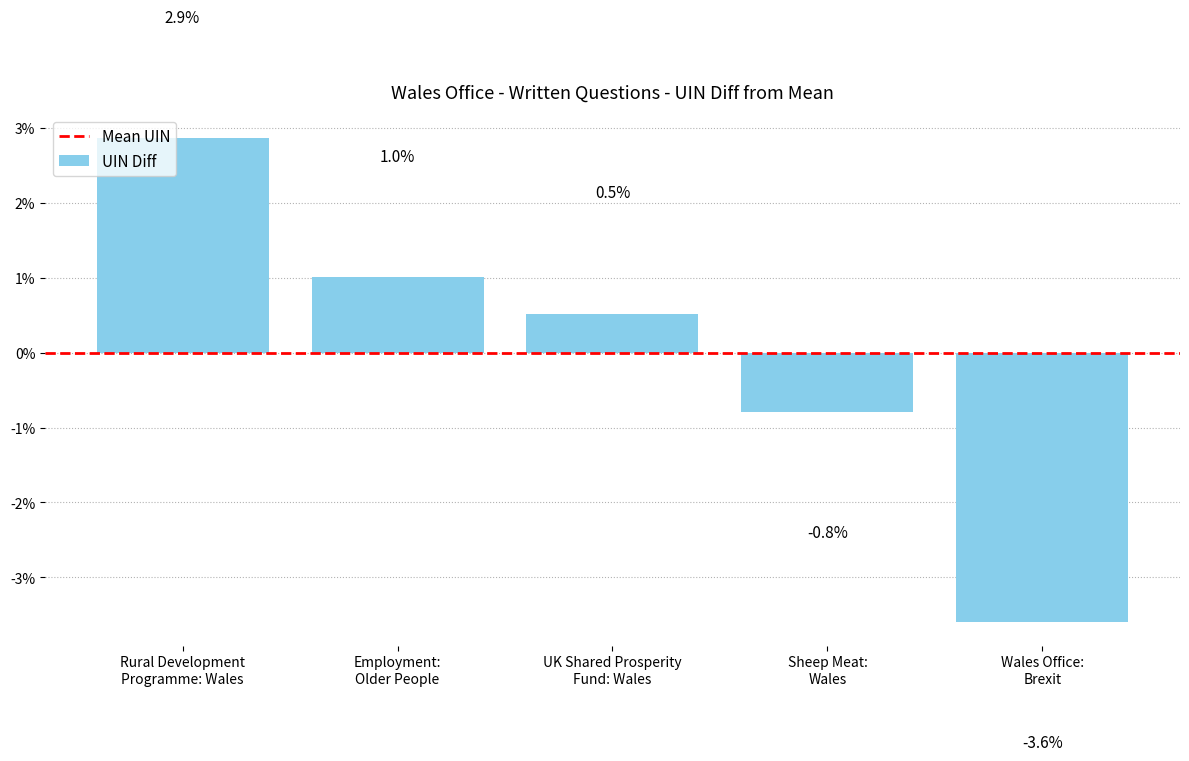

How many data points are less than 0?

2